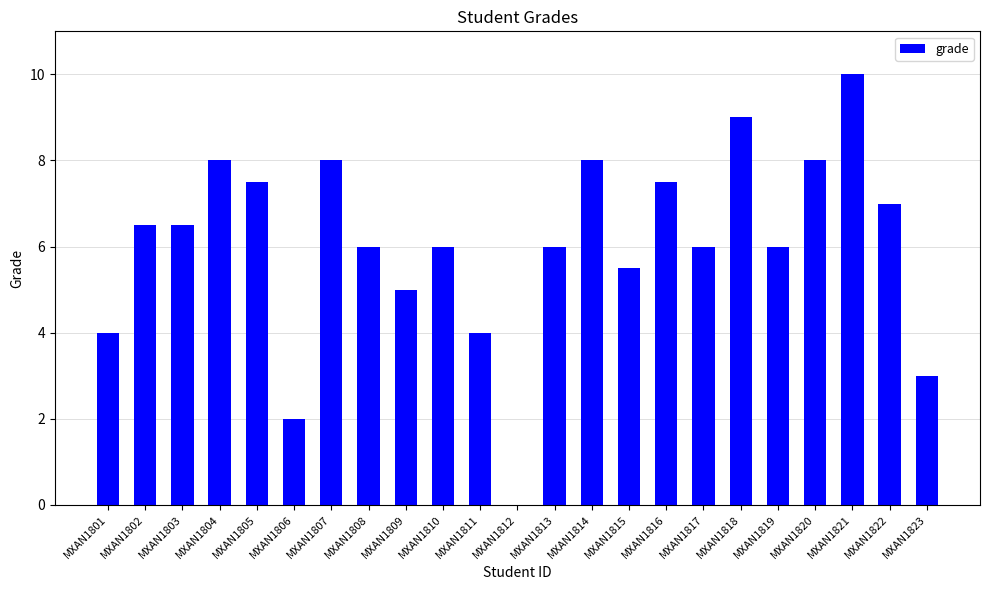

How many positive values are there?

22